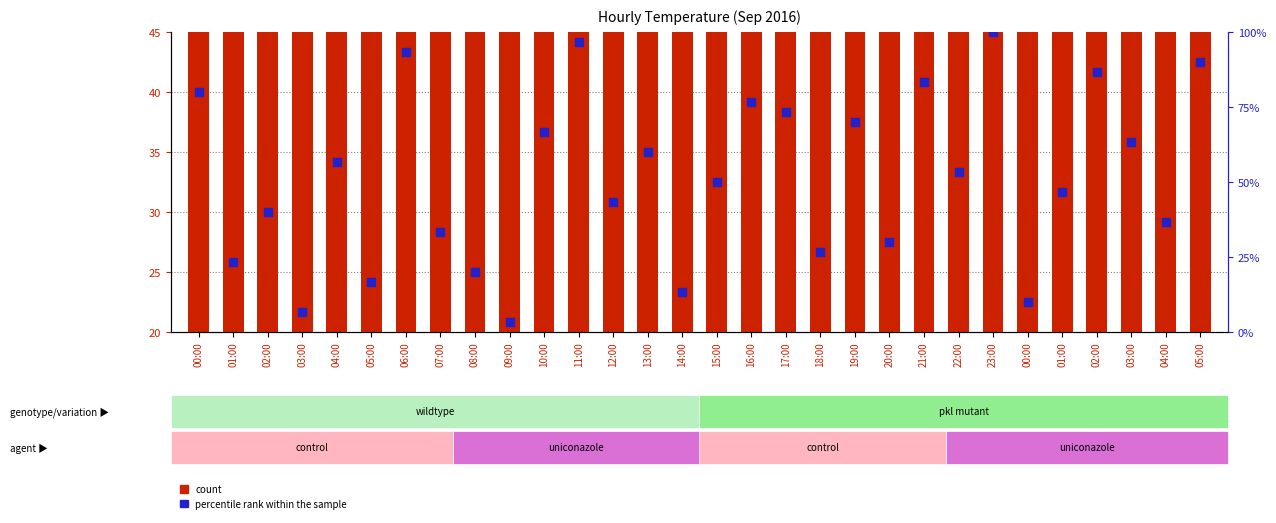

What are all the series names shown in the legend?

count, percentile rank within the sample